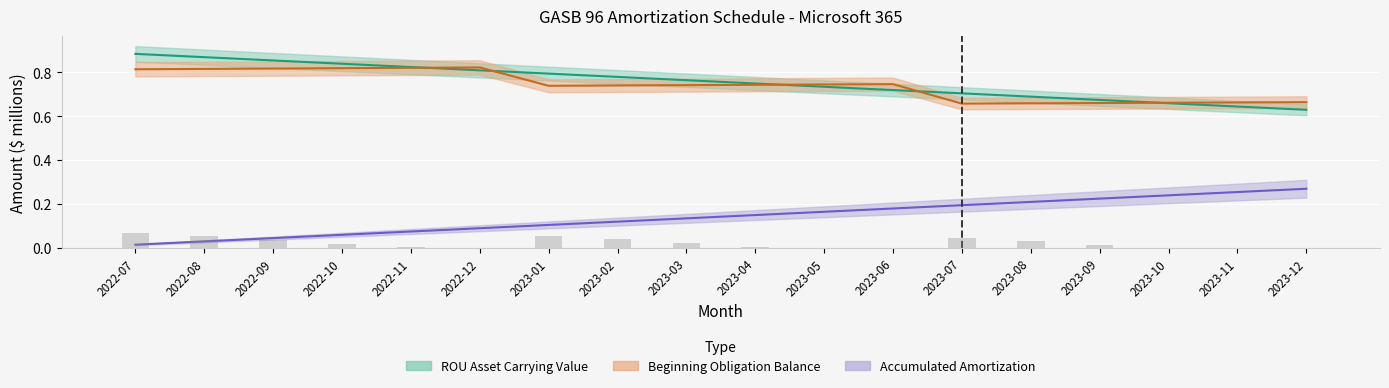

The Beginning Obligation Balance series shows 1.1 at 2023-01. True or false?

False